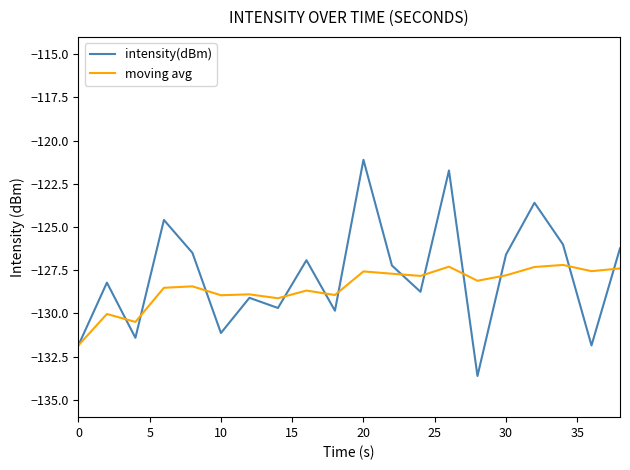

Which series has the widest spread of values?

intensity(dBm)